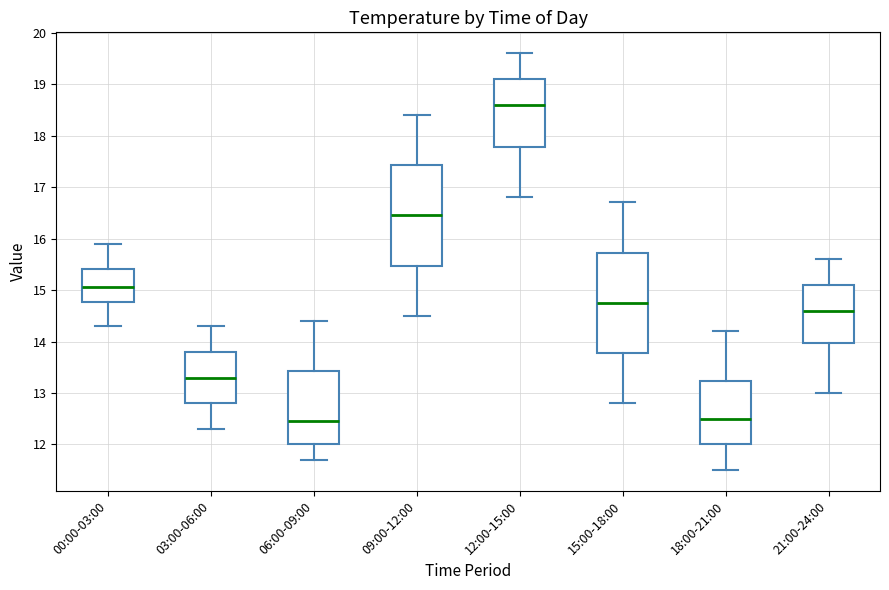

Which box's median line is the highest?

12:00-15:00